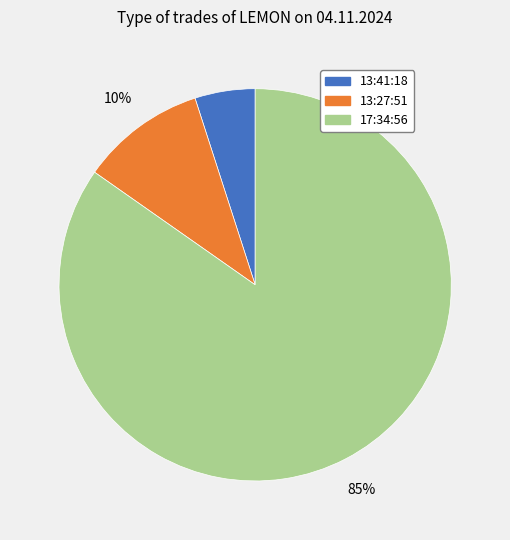

What is the largest slice in the pie chart?

17:34:56